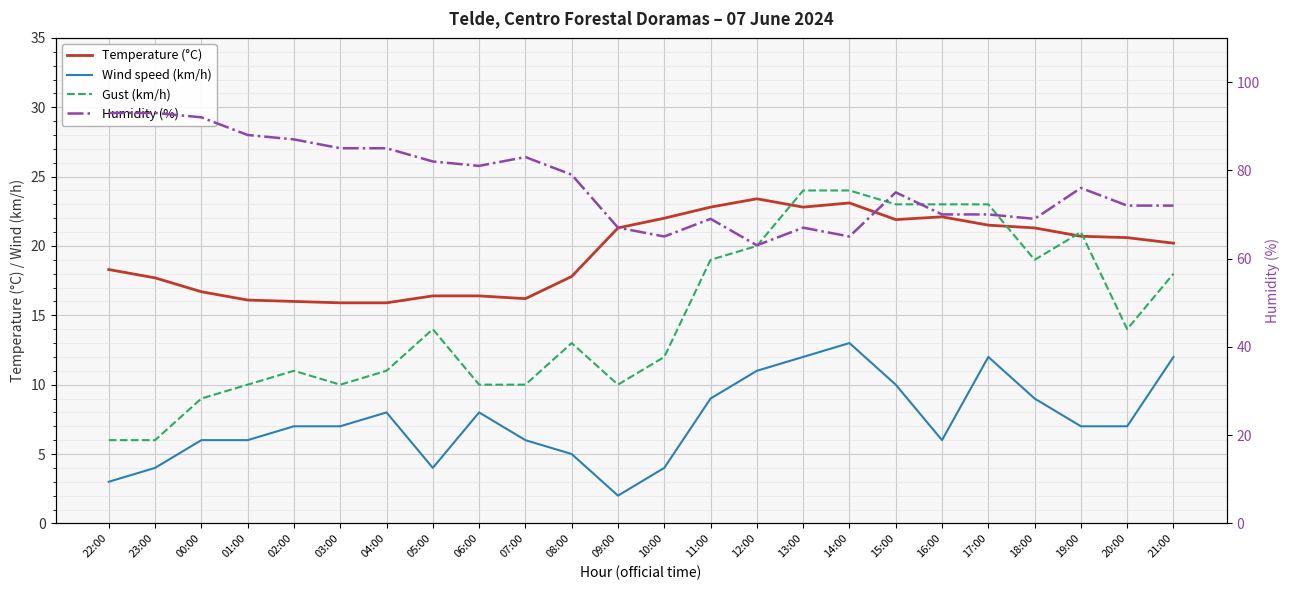

True or false: Humidity (%) and Gust (km/h) intersect in this chart.

False